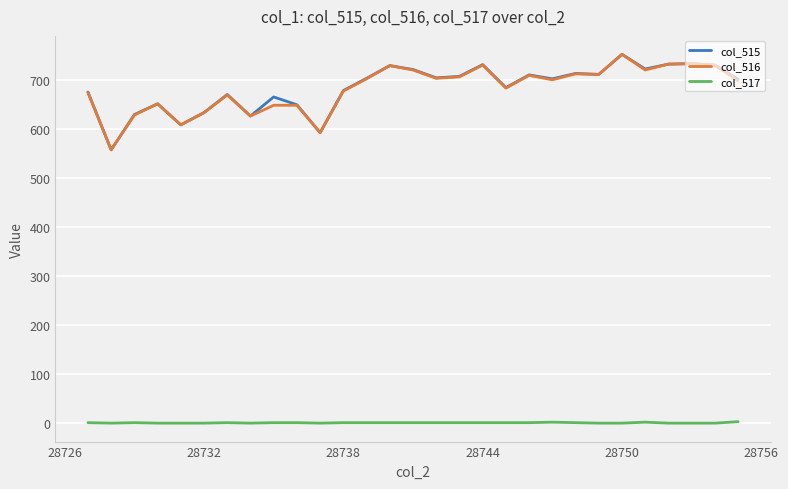

What is the minimum value for col_516?

558